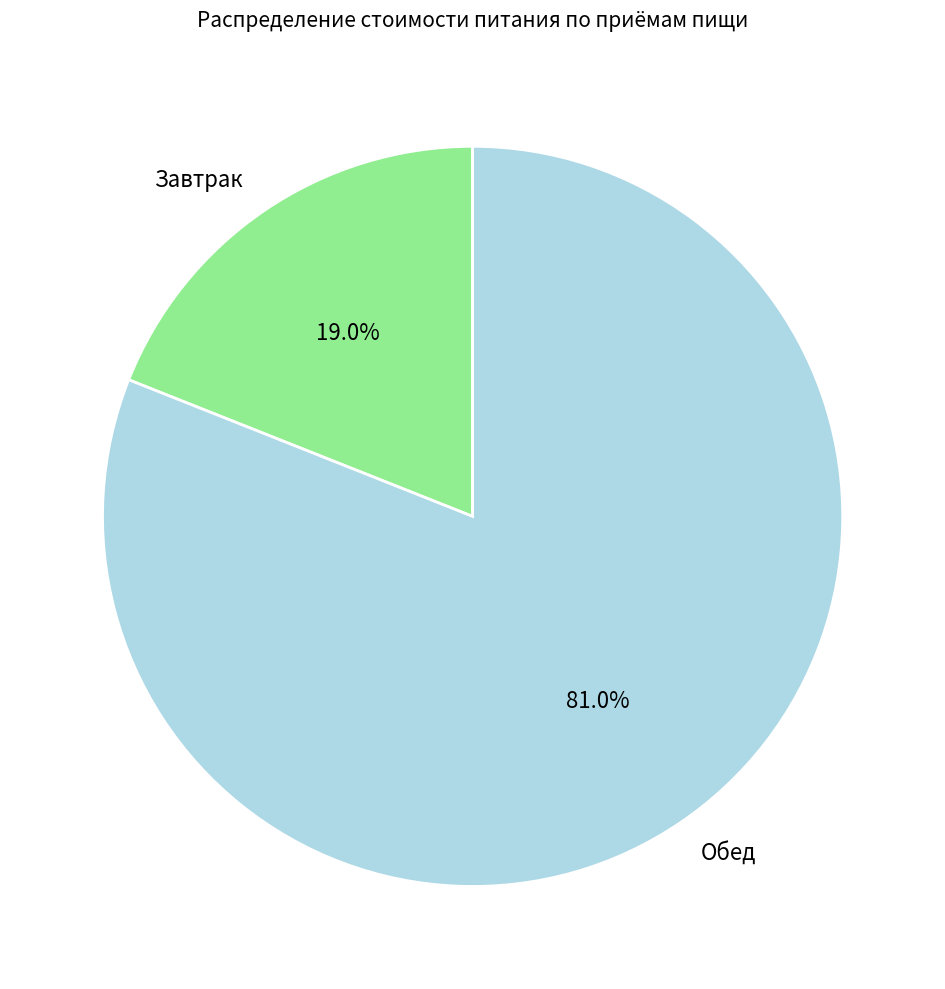

Which category accounts for the majority?

Обед